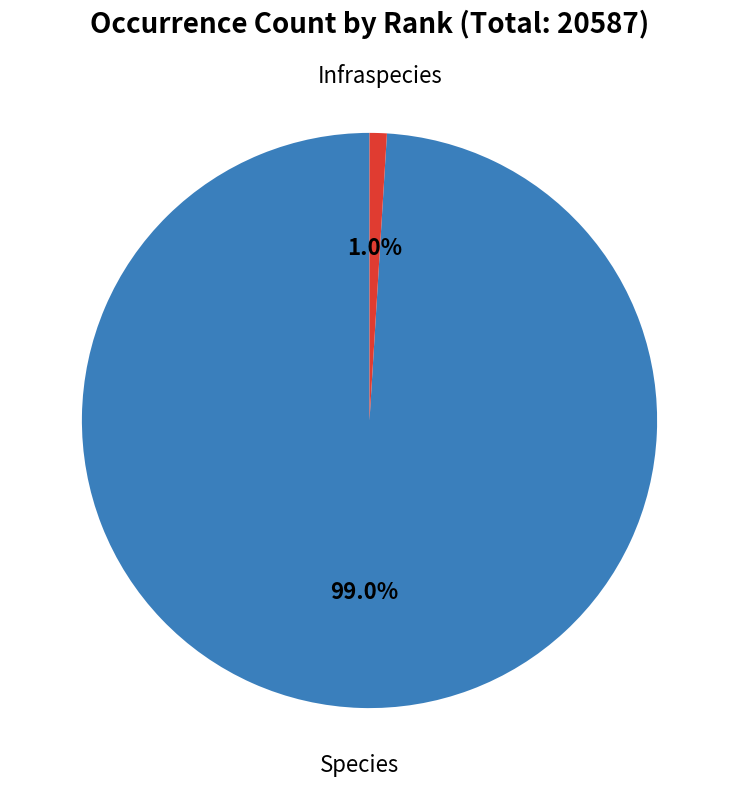

What is the largest slice in the pie chart?

Species